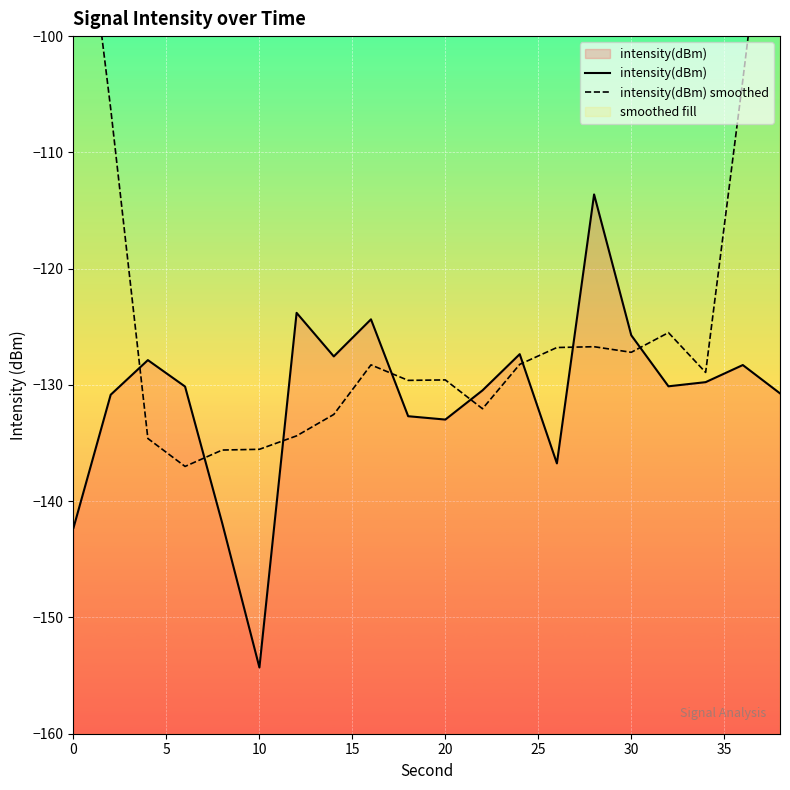

What is the minimum value shown in the chart?

-154.3